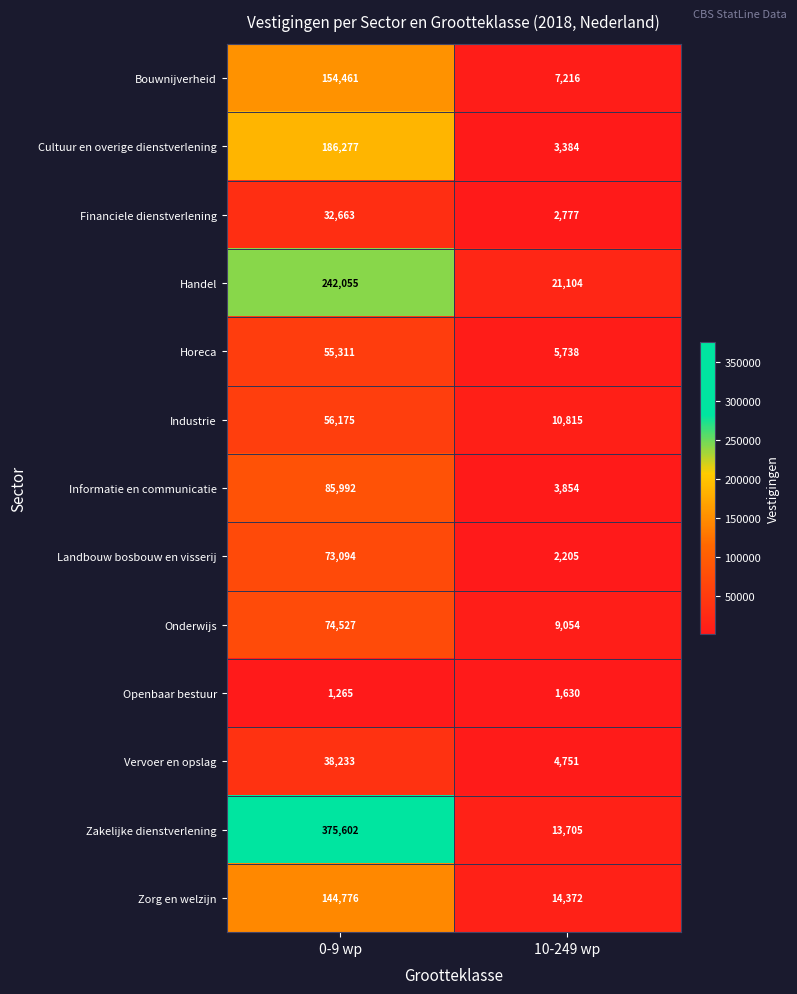

What is the highest value of the Zorg en welzijn series?

144776